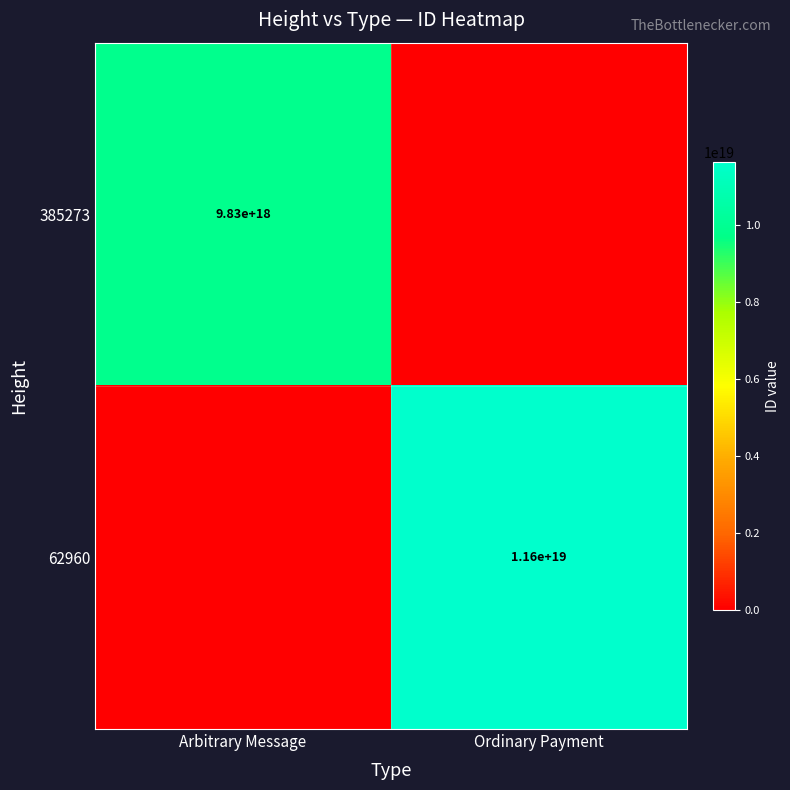

True or false: 385273 has a value of 5969630538818500608 at Arbitrary Message.

False